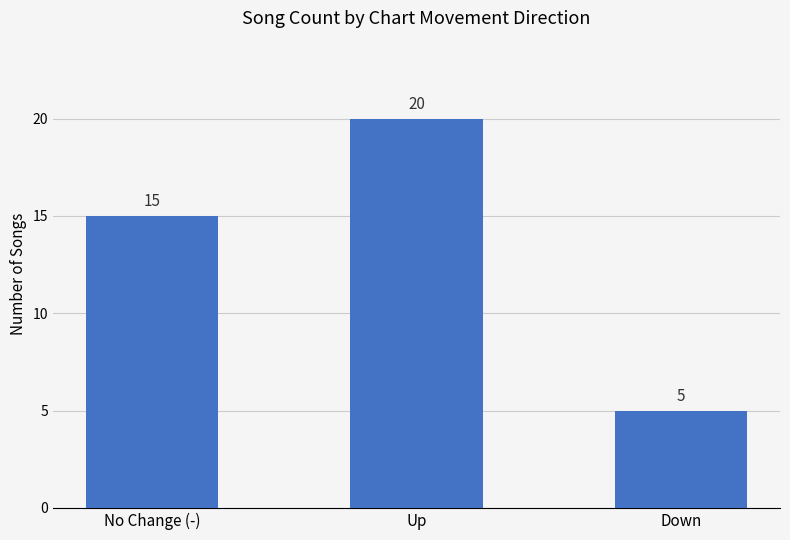

Rank the categories by value from highest to lowest.

Up, No Change (-), Down